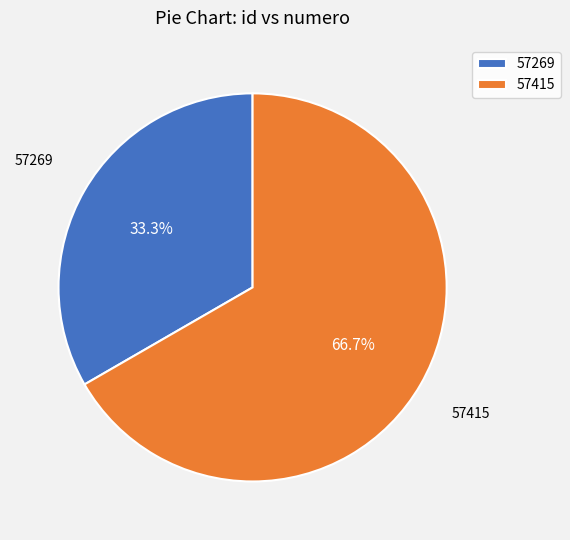

Count the number of slices in the pie.

2